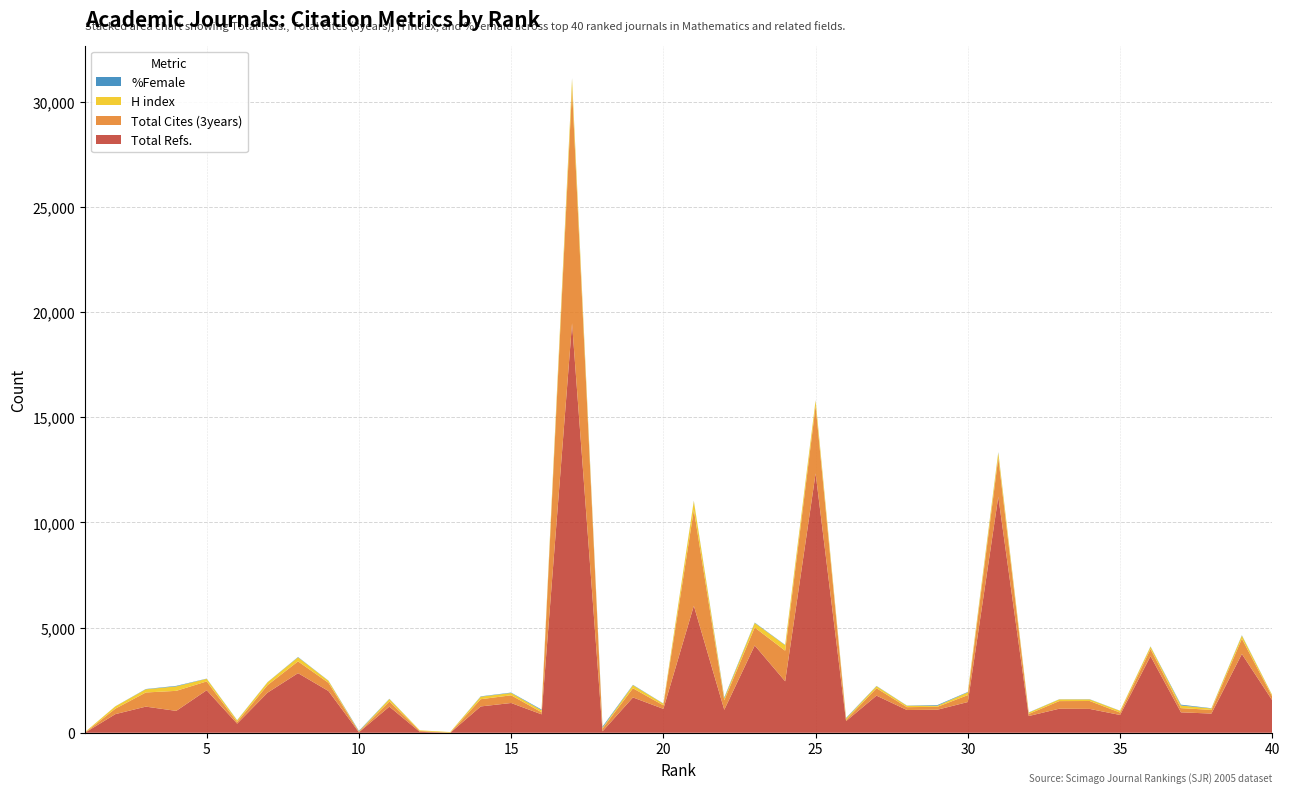

Reading right to left, list all the values displayed in this chart.

Total Refs.: 1539.0	3745.0	913.0	972.0	3644.0	846.0	1135.0	1143.0	797.0	11218.0	1462.0	1096.0	1082.0	1766.0	555.0	12330.0	2447.0	4150.0	1093.0	6037.0	1136.0	1680.0	67.0	19462.0	876.0	1416.0	1252.0	0.0	43.0	1244.0	24.0	1985.0	2834.0	1908.0	434.0	2022.0	1041.0	1243.0	886.0	0.0
Total Cites (3years): 180.0	726.0	175.0	201.0	336.0	115.0	376.0	363.0	98.0	1853.0	329.0	139.0	136.0	351.0	64.0	3207.0	1455.0	855.0	452.0	4560.0	169.0	436.0	132.0	11166.0	99.0	366.0	344.0	4.0	43.0	243.0	24.0	390.0	560.0	359.0	80.0	420.0	952.0	673.0	260.0	3.0
H index: 61.0	149.0	67.0	125.0	113.0	81.0	75.0	81.0	63.0	242.0	132.0	51.0	67.0	99.0	63.0	258.0	261.0	215.0	93.0	417.0	77.0	146.0	41.0	462.0	97.0	111.0	120.0	31.0	31.0	118.0	18.0	95.0	192.0	137.0	76.0	124.0	213.0	151.0	110.0	29.0
%Female: 5.8	16.7	12.5	38.1	11.7	5.5	9.2	5.9	10.0	23.1	18.9	31.3	8.6	10.6	23.7	11.6	14.1	18.8	40.0	14.7	9.1	16.2	50.0	23.1	30.8	18.2	15.9	0.0	0.0	11.5	25.0	8.5	15.7	5.6	10.7	8.8	24.1	12.8	3.8	0.0